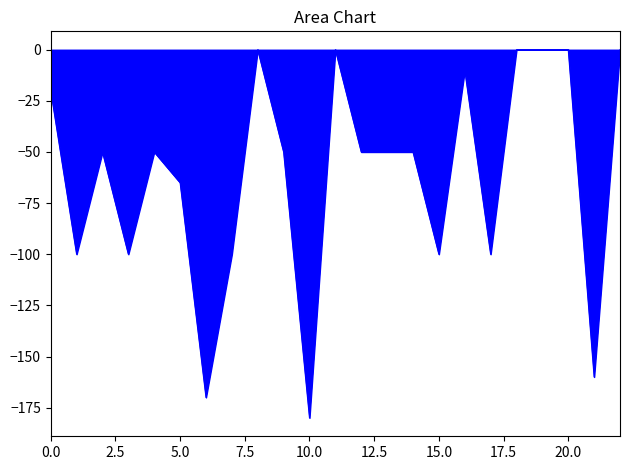

How many distinct data groups are displayed?

1